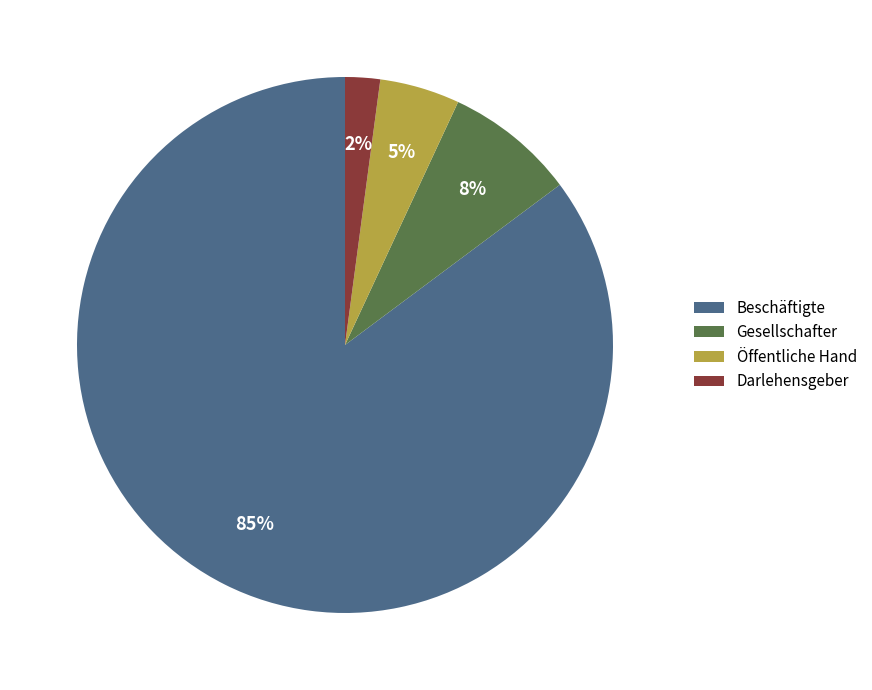

To the nearest percent, what is the average slice percentage?

25%